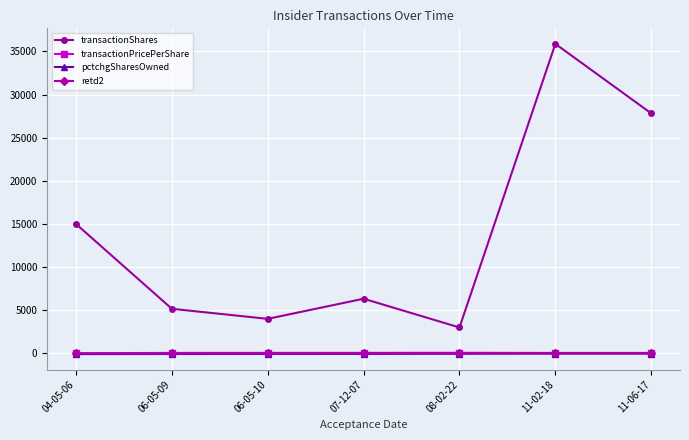

How many lines are shown in the chart?

4